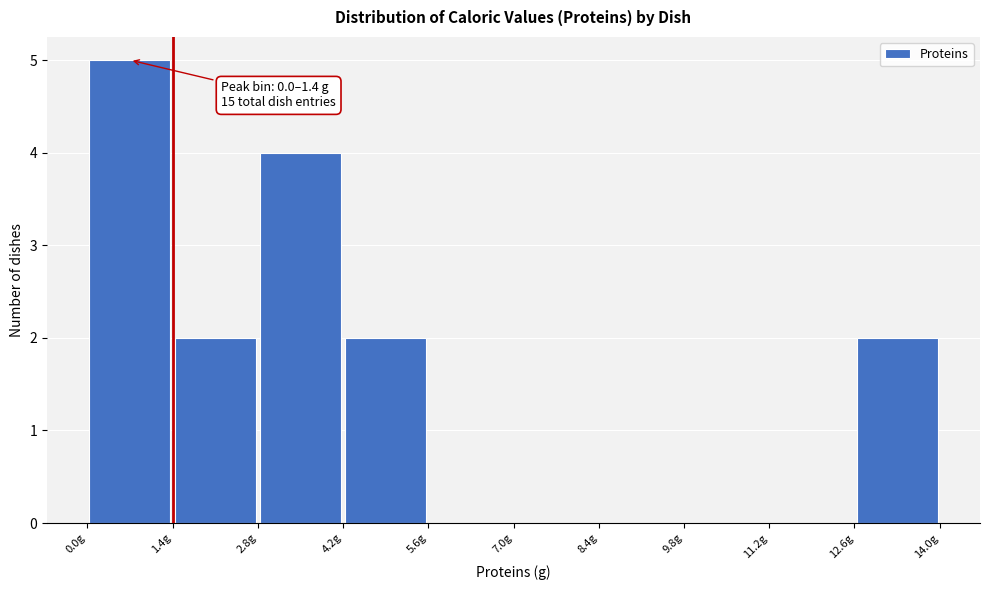

Which range on the x-axis has the tallest bar?

0.0 to 1.4